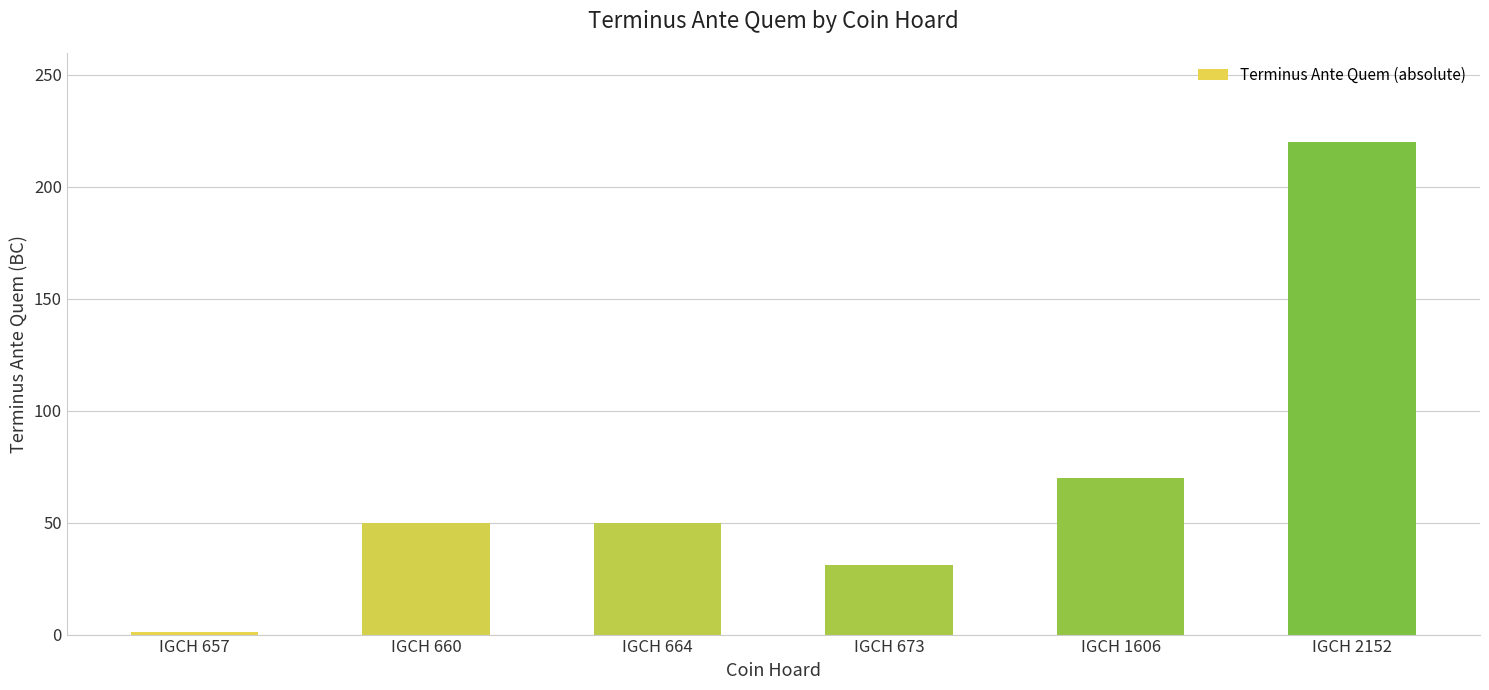

What is the change in value from IGCH 657 to IGCH 673?

+30